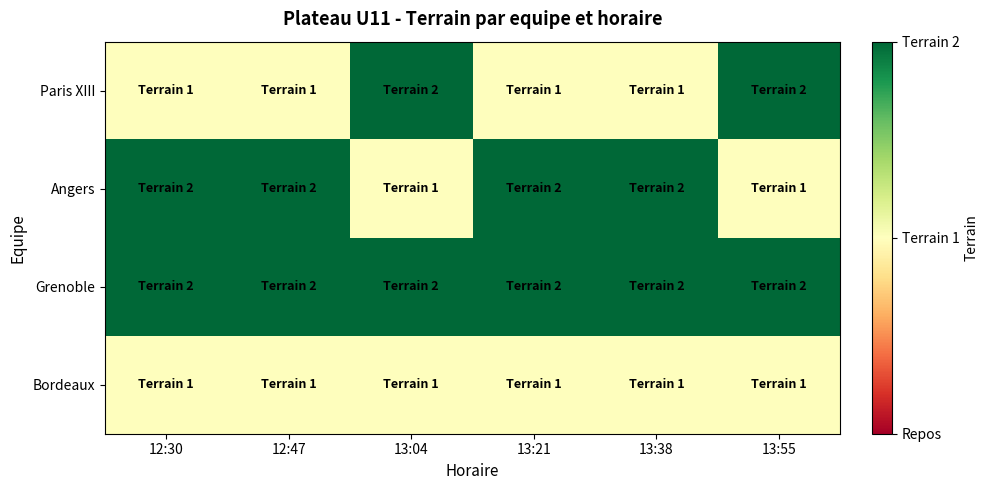

Which category has the lowest value across all series?

12:30